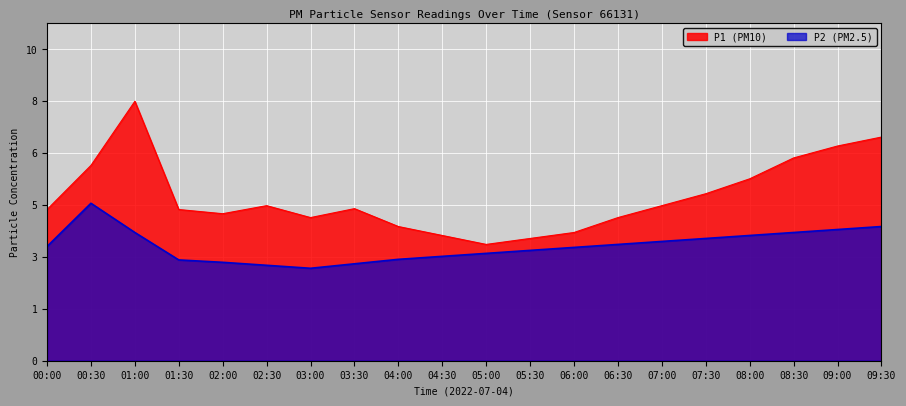

True or false: P2 has more than 2 interior local peaks.

False